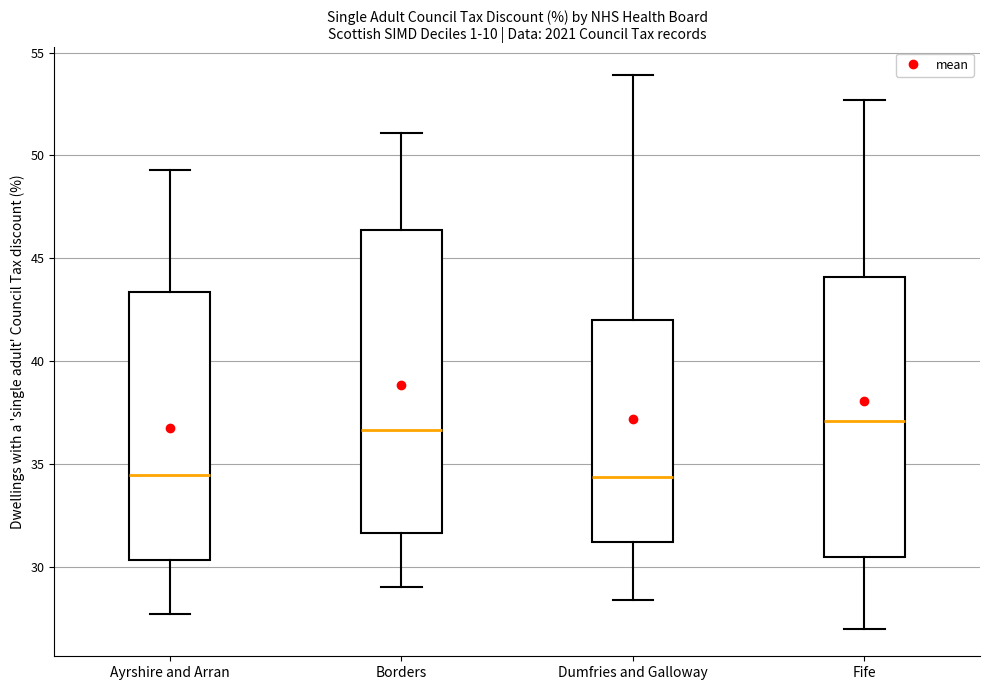

Comparing the boxes themselves (not the whiskers), which one is the tallest?

Borders